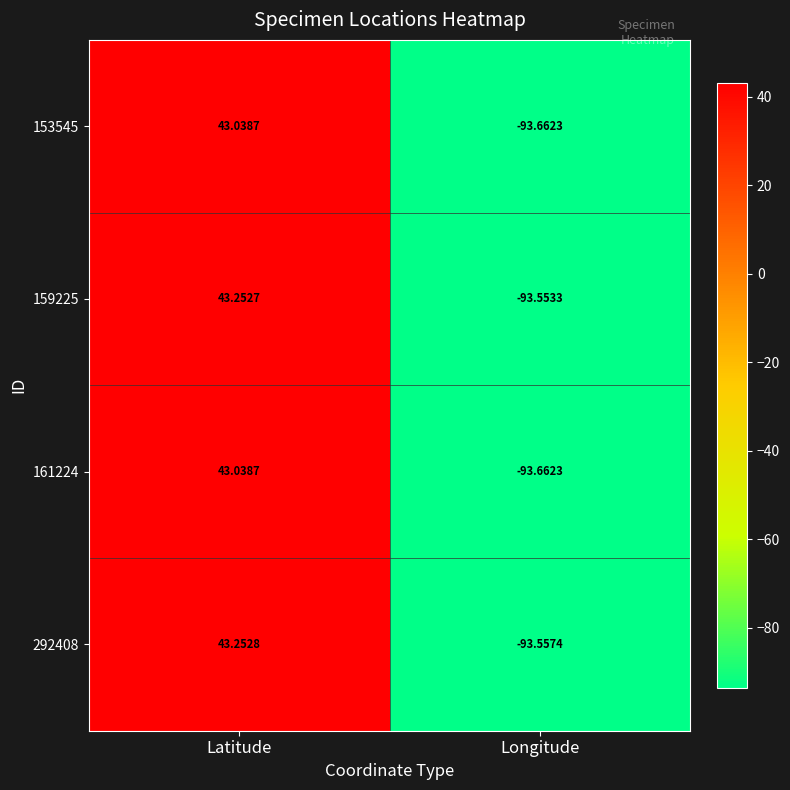

How many values in the 159225 series are below 43?

1